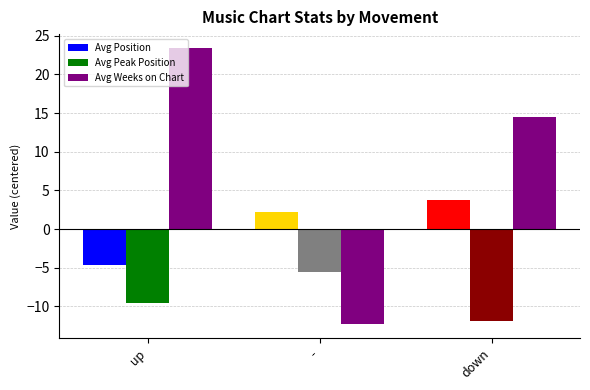

How many bars are there in each group?

3